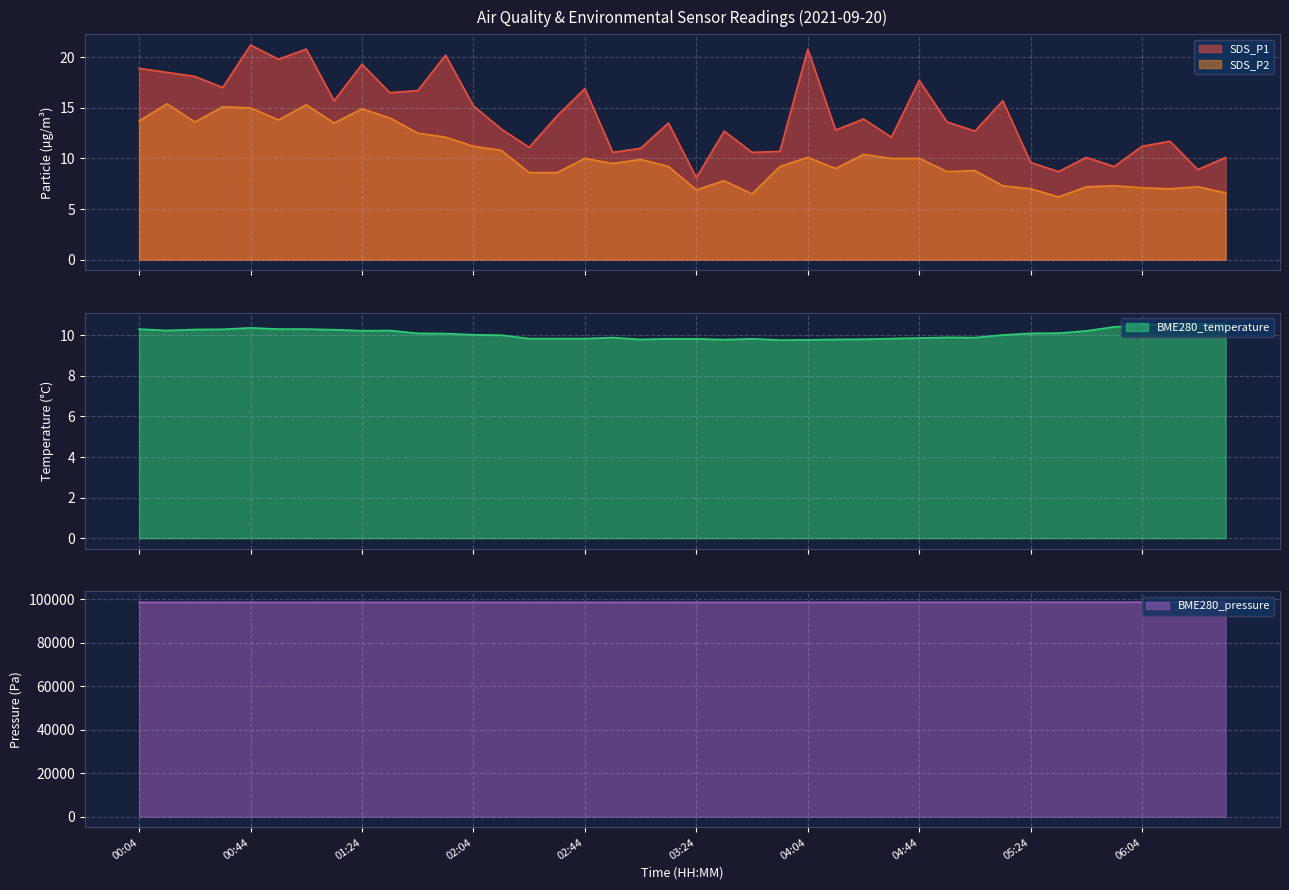

What are all the series names shown in the legend?

SDS_P1, SDS_P2, BME280_temperature, BME280_pressure